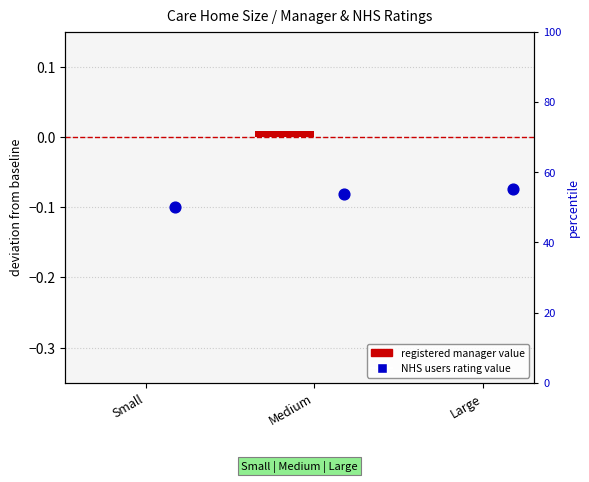

What are all the series names shown in the legend?

registered manager value, NHS users rating value